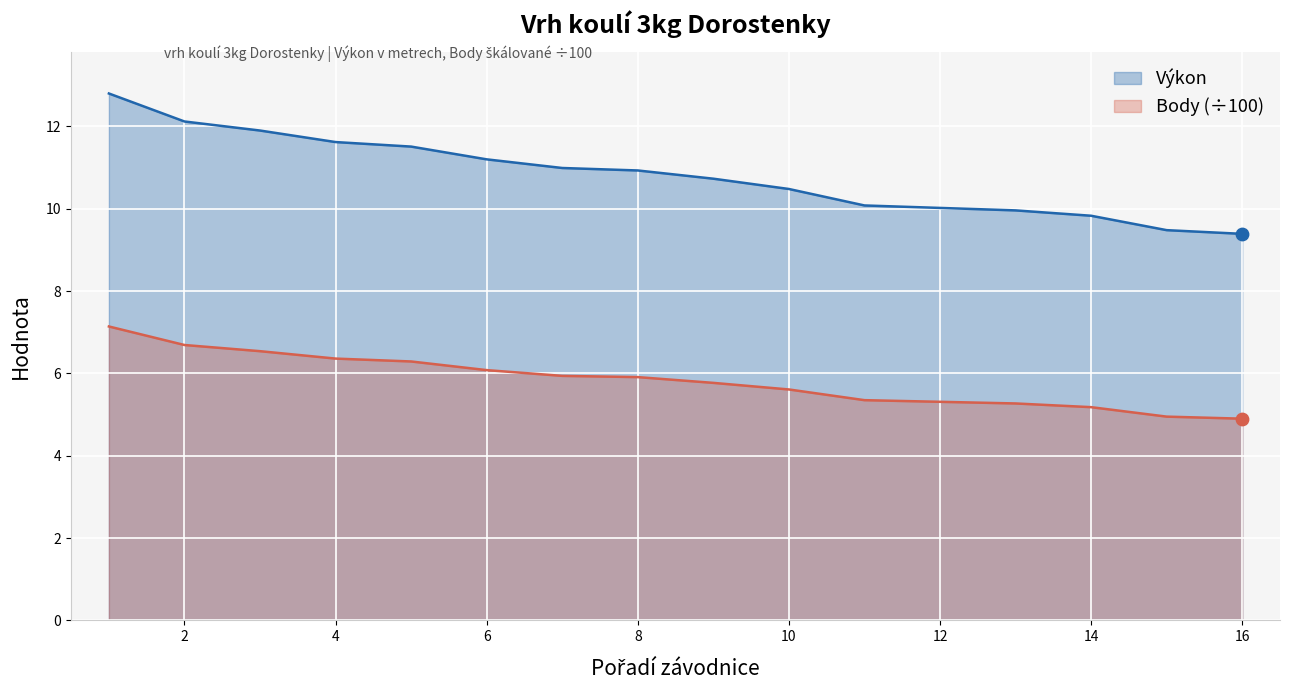

Which series has the widest spread of Y values?

Výkon